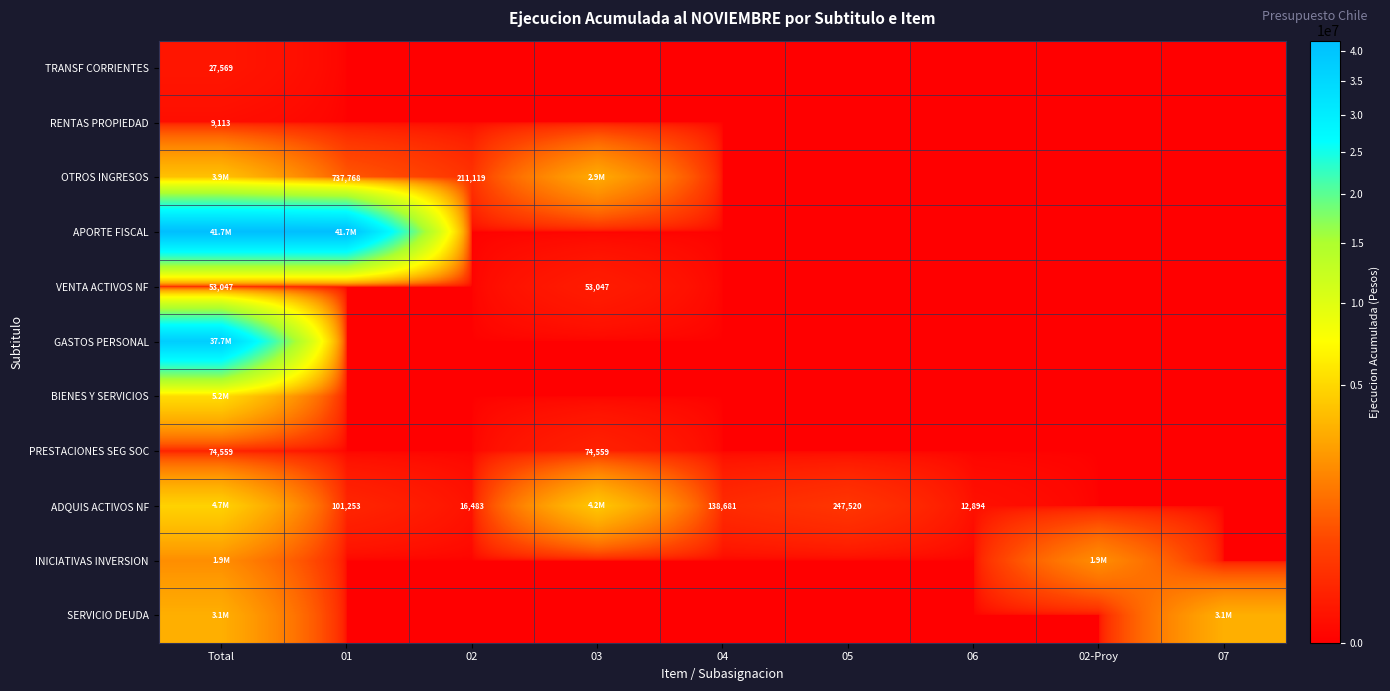

True or false: ADQUIS ACTIVOS NF has a value of 53004 at 04.

False